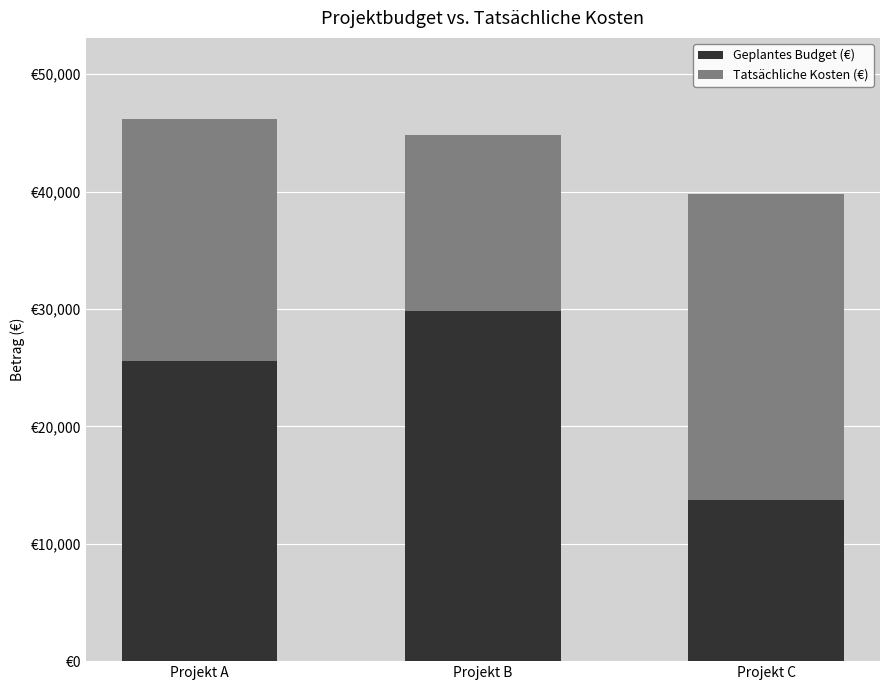

List the series in order of their peak value, lowest first.

Tatsächliche Kosten (€), Geplantes Budget (€)